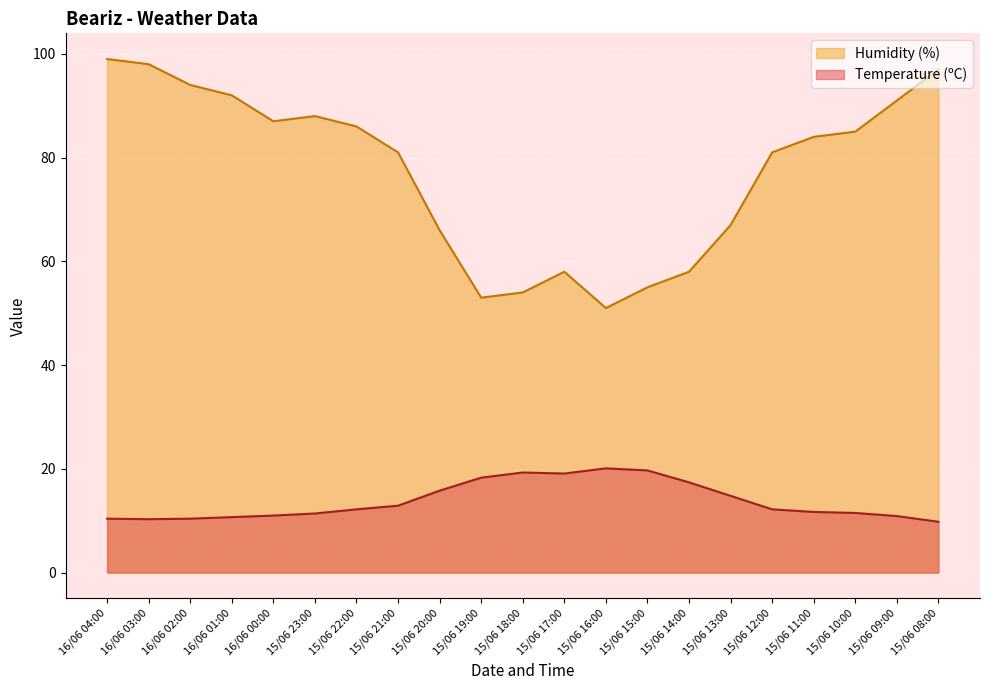

What is the total value across all series at 15/06 17:00?

77.1